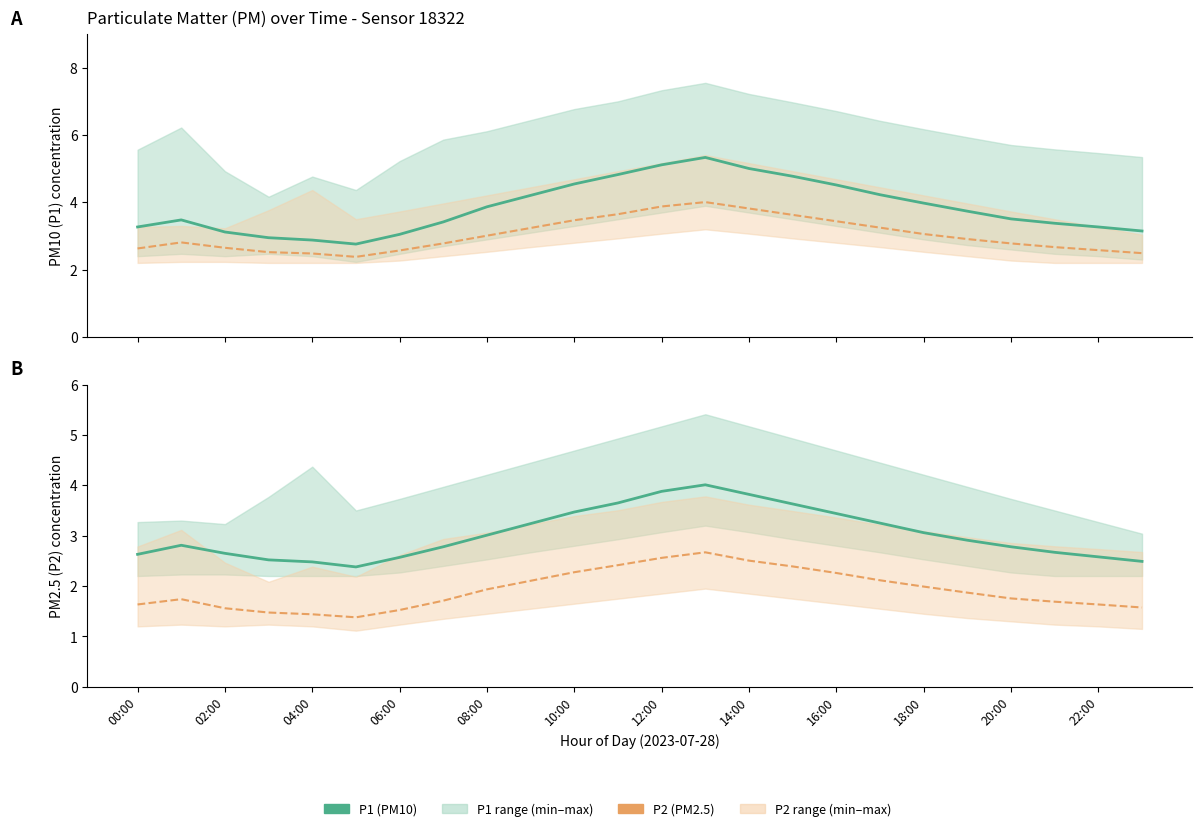

What is the label of the 22nd point from the left?

21